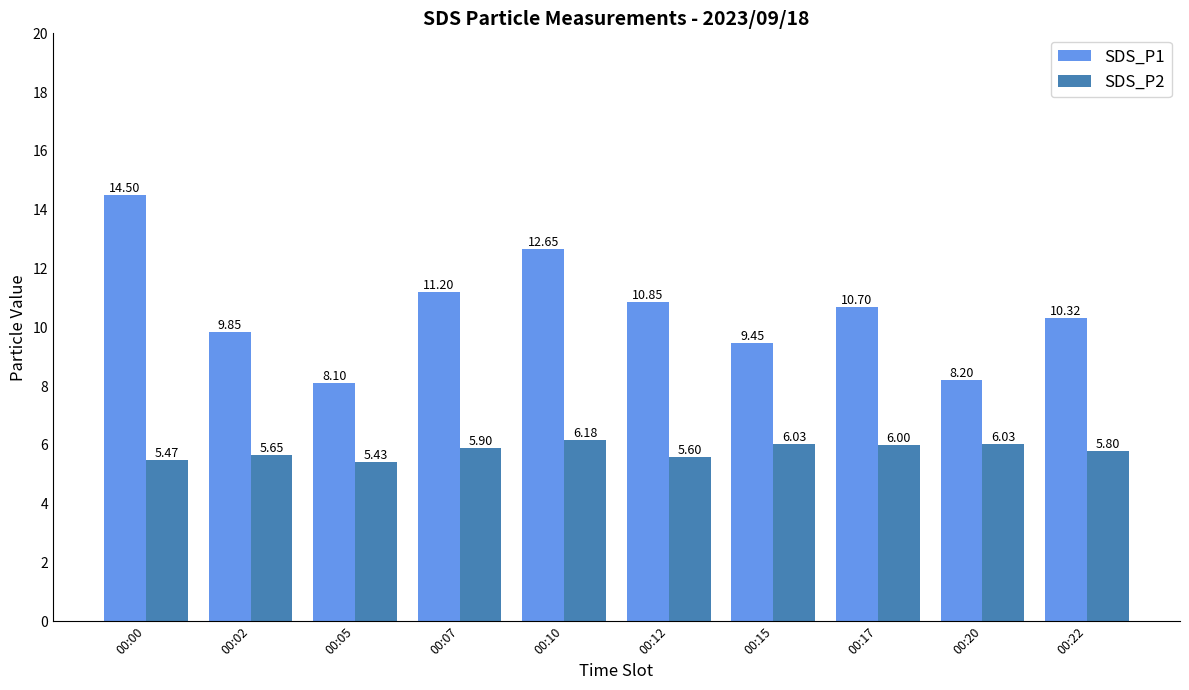

Which series has the largest total across all categories?

SDS_P1